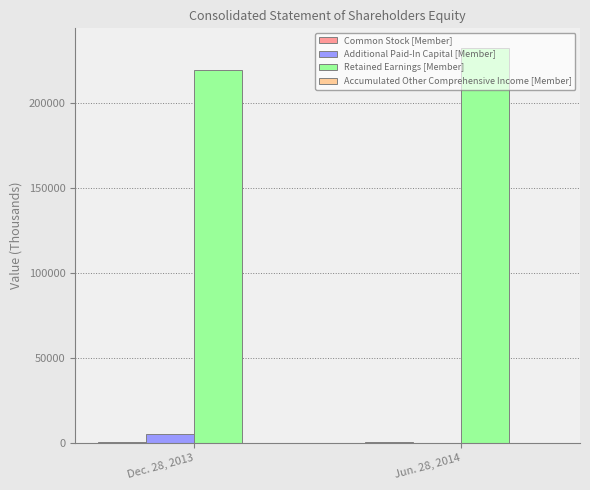

At which label is Retained Earnings [Member] closest to 225831?

Dec. 28, 2013